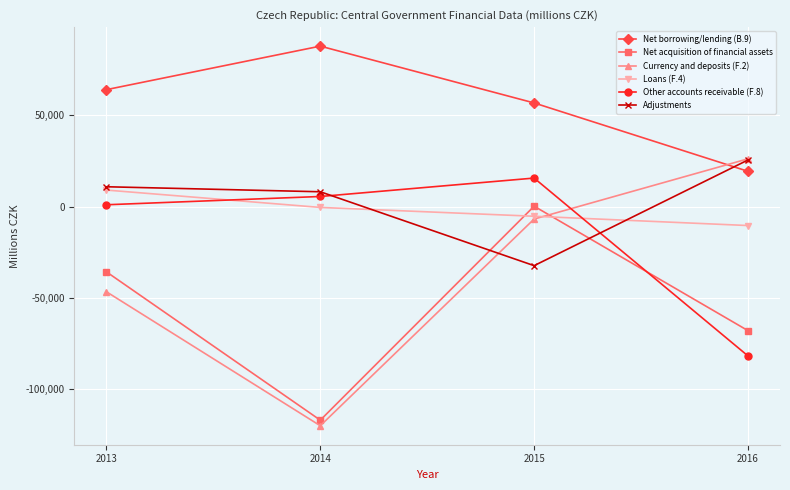

Where do Other accounts receivable (F.8) and Adjustments first cross each other?

2014 and 2015